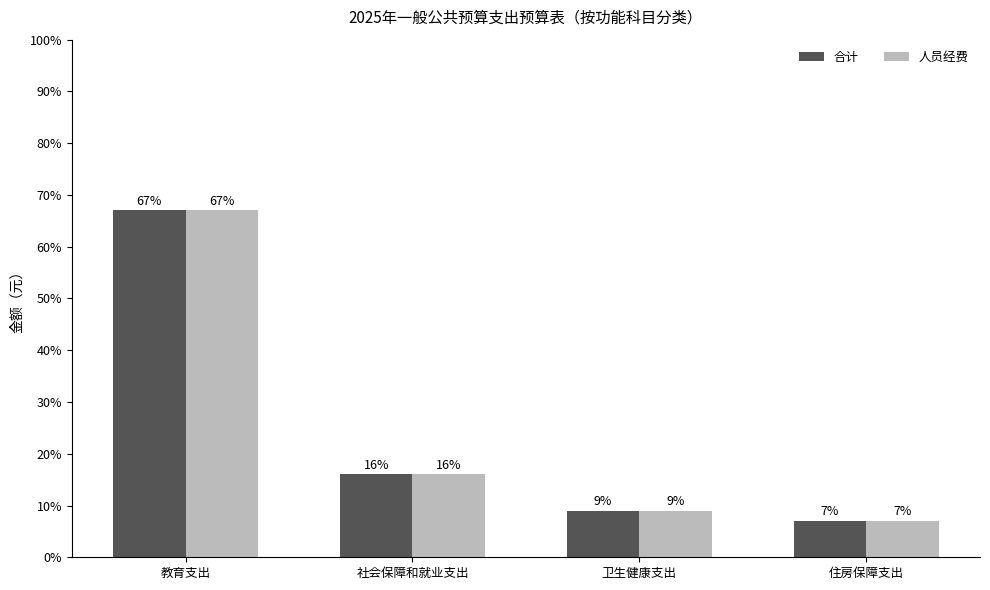

Reading left to right, transcribe all the data shown in this chart.

合计: 教育支出=67	社会保障和就业支出=16	卫生健康支出=9	住房保障支出=7
人员经费: 教育支出=67	社会保障和就业支出=16	卫生健康支出=9	住房保障支出=7